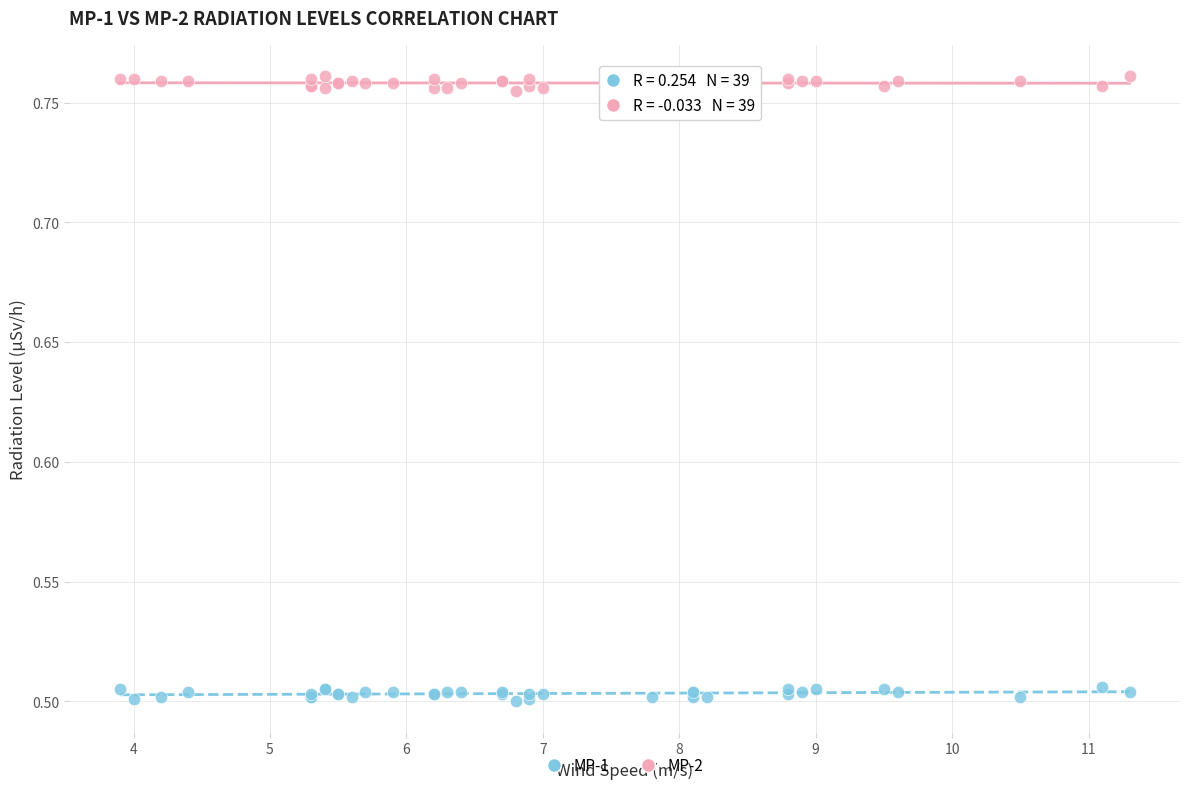

What is the X range (max minus min) for the scatter plot?

7.4